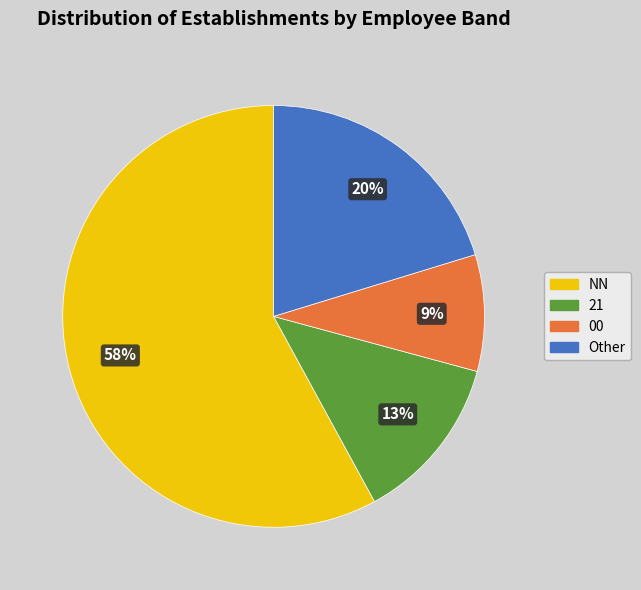

Do Other and NN together represent more than half of the pie?

Yes